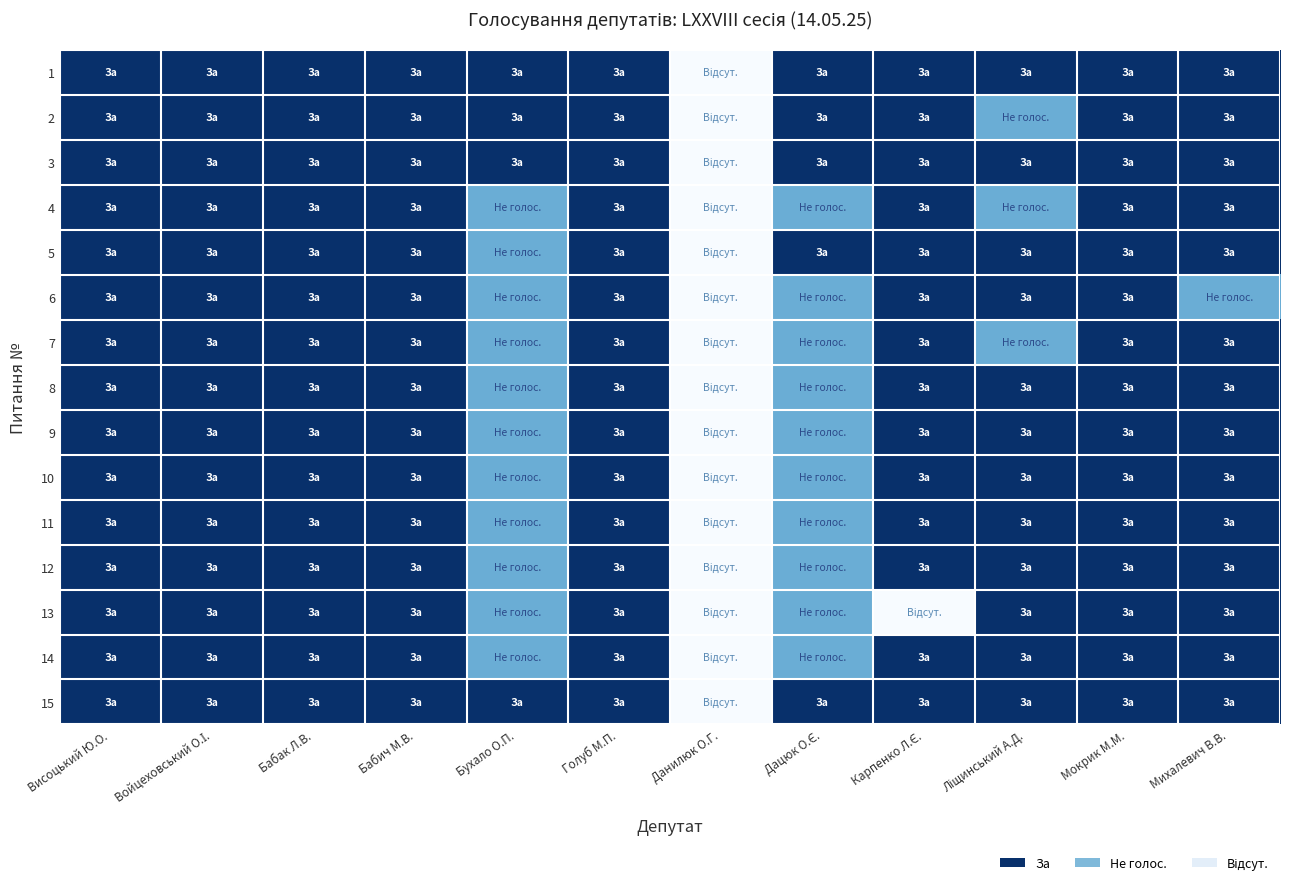

What is the difference between the highest and lowest values at Карпенко Л.Є.?

2